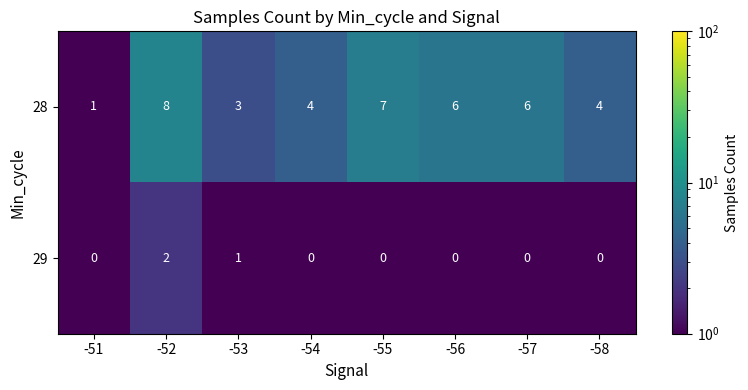

What is the maximum value shown in the chart?

8